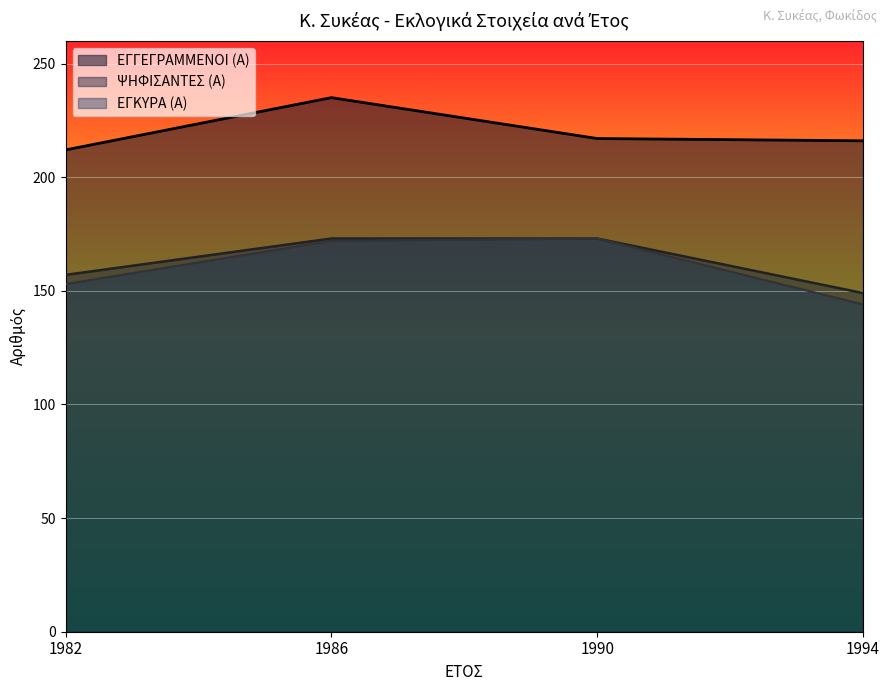

Which series has the largest total across all categories?

ΕΓΓΕΓΡΑΜΜΕΝΟΙ (Α)